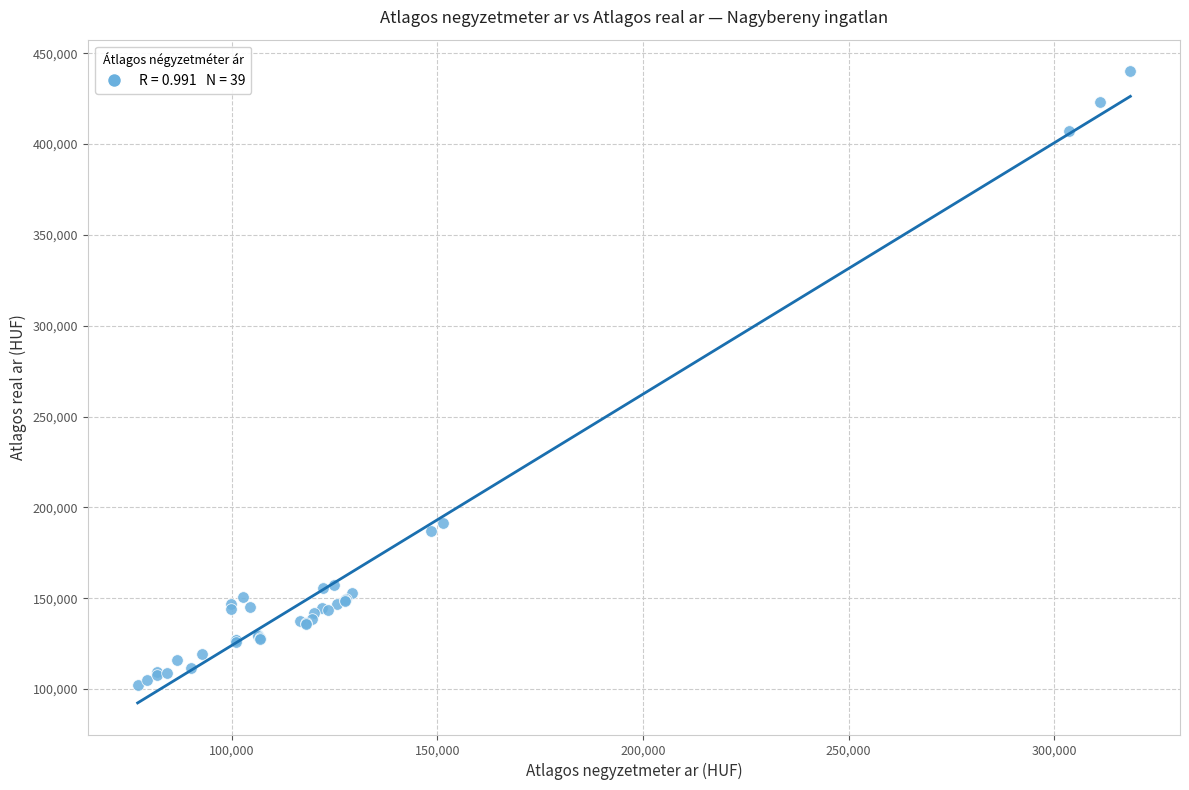

What Y value in the scatter plot is closest to 271291?

191563